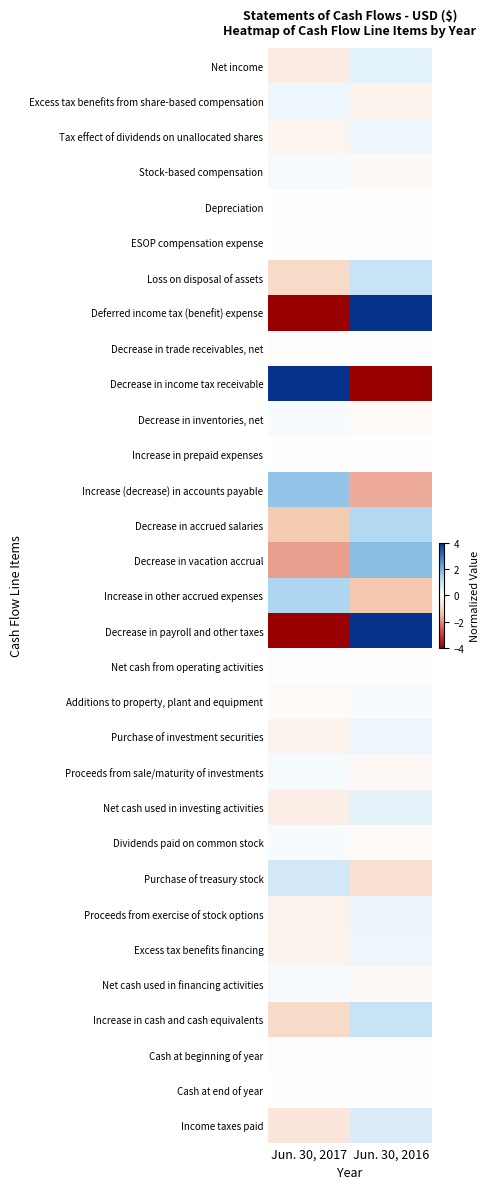

What is the difference between the highest and lowest values at Jun. 30, 2017?

8.0